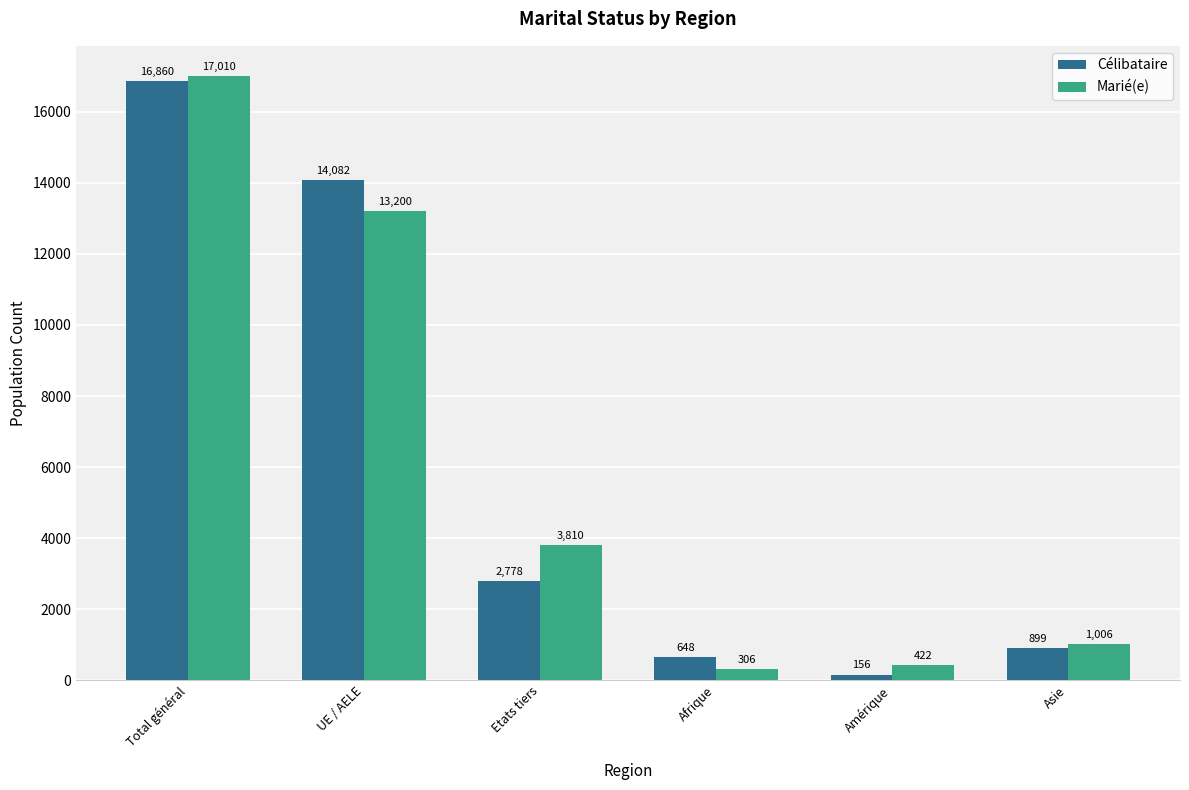

Reading right to left, transcribe all the data shown in this chart.

Célibataire: Asie=899	Amérique=156	Afrique=648	Etats tiers=2778	UE / AELE=14082	Total général=16860
Marié(e): Asie=1006	Amérique=422	Afrique=306	Etats tiers=3810	UE / AELE=13200	Total général=17010